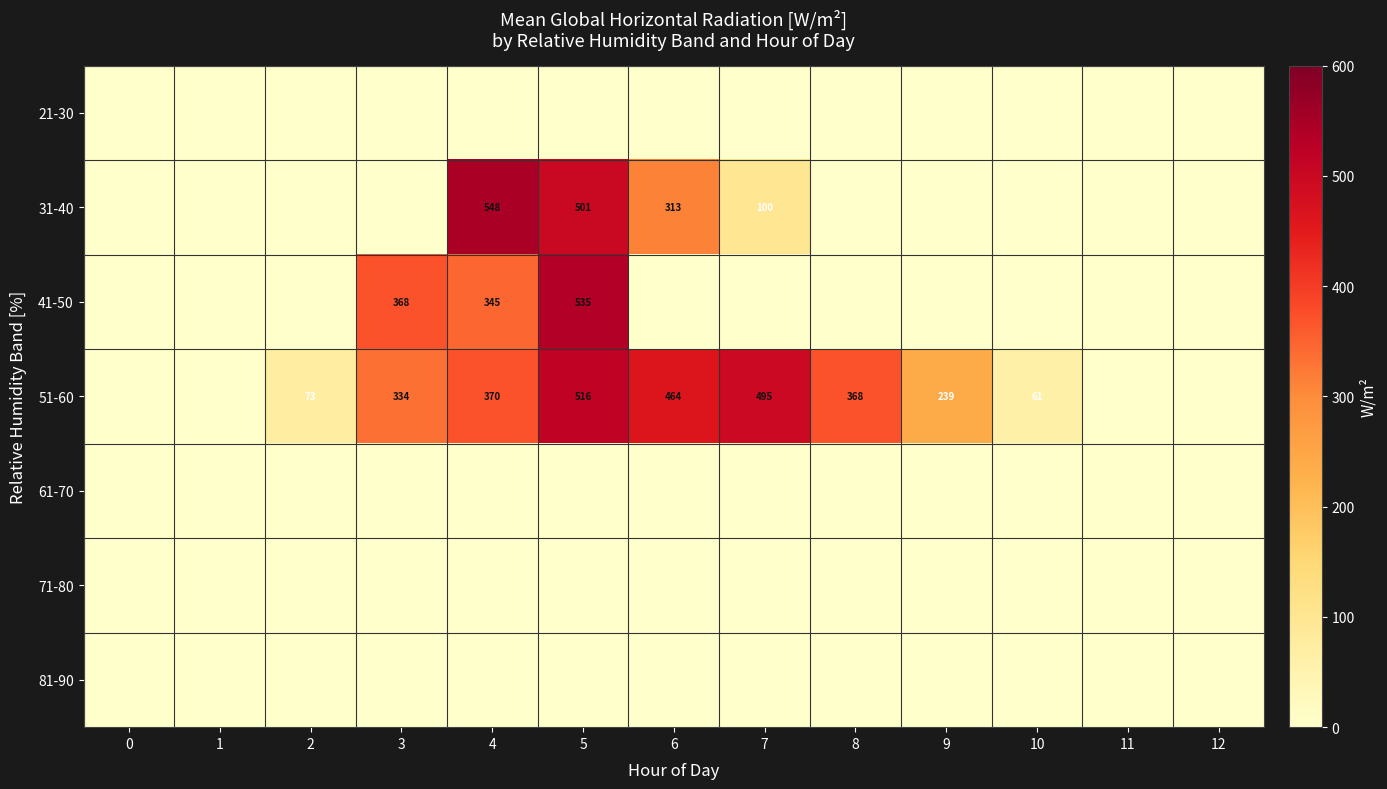

The value of 51-60 at 5 is 923. True or false?

False